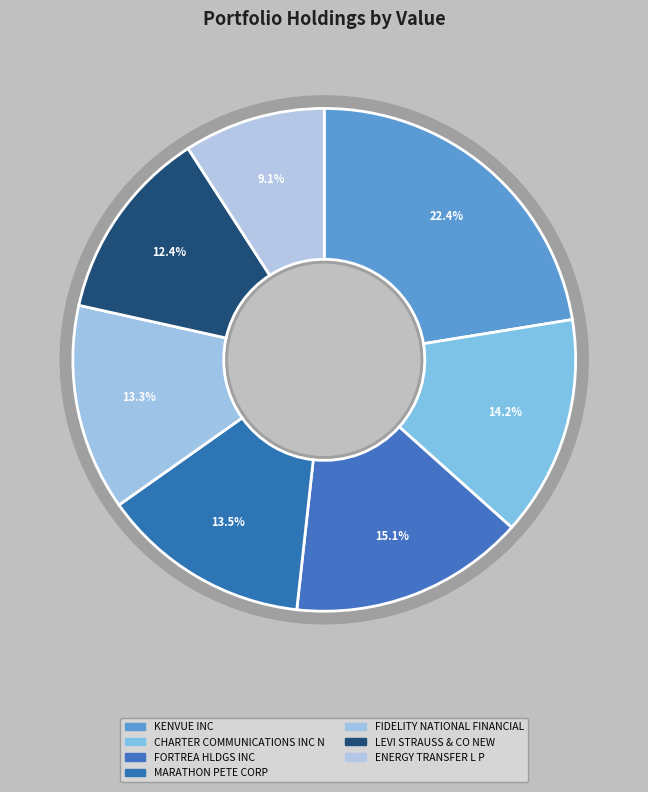

Rank the categories by value from highest to lowest.

KENVUE INC, FORTREA HLDGS INC, CHARTER COMMUNICATIONS INC N, MARATHON PETE CORP, FIDELITY NATIONAL FINANCIAL, LEVI STRAUSS & CO NEW, ENERGY TRANSFER L P